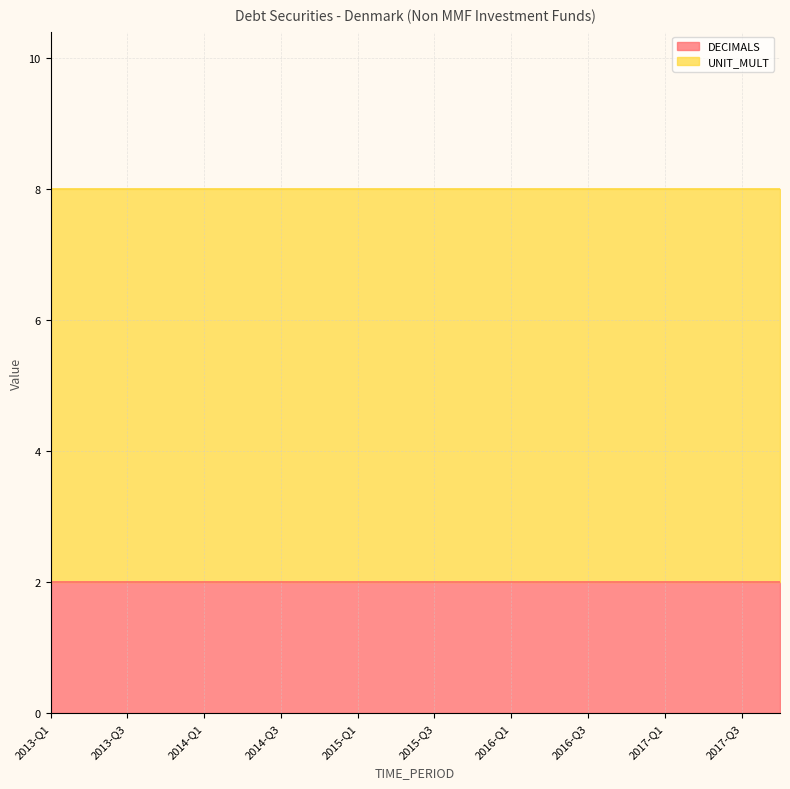

True or false: DECIMALS and UNIT_MULT intersect in this chart.

False